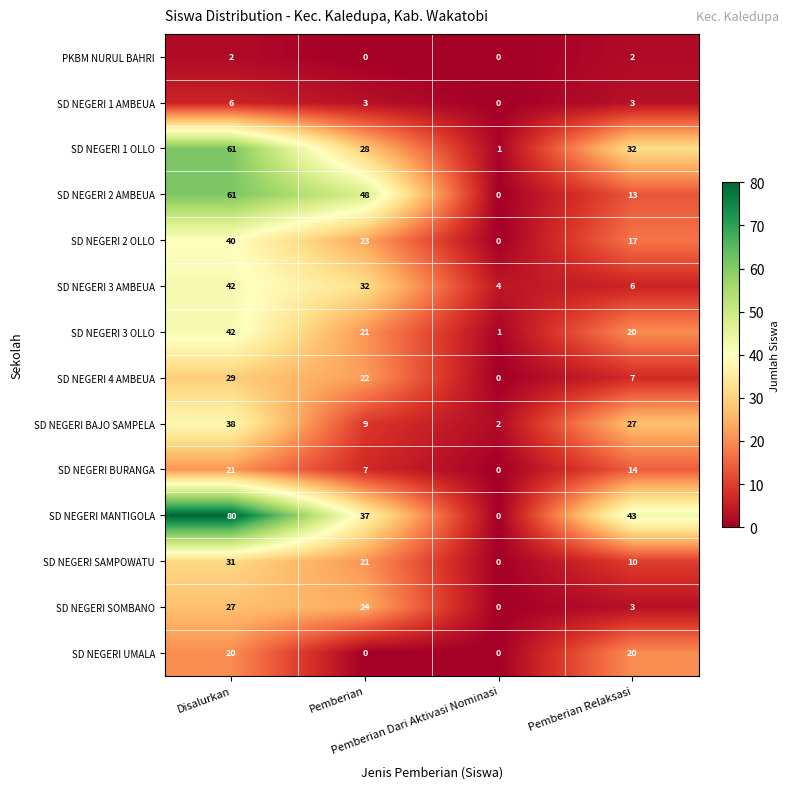

How many PKBM NURUL BAHRI values are between 0 and 2?

4